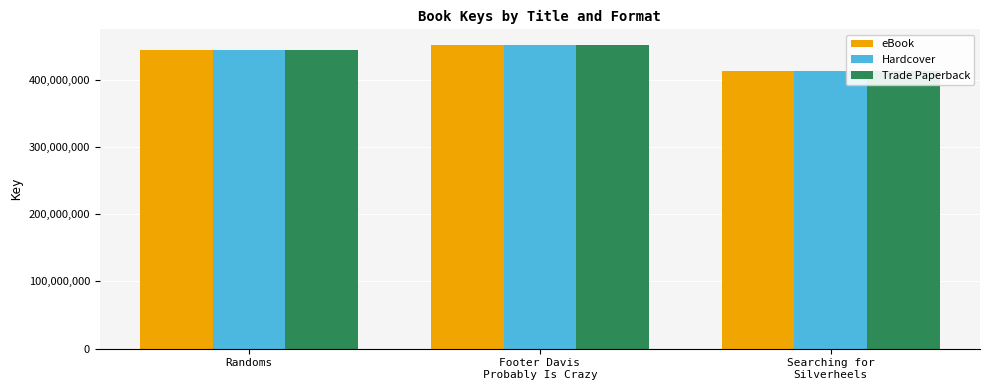

Is it true that Hardcover equals 145523680 at Searching for
Silverheels?

False